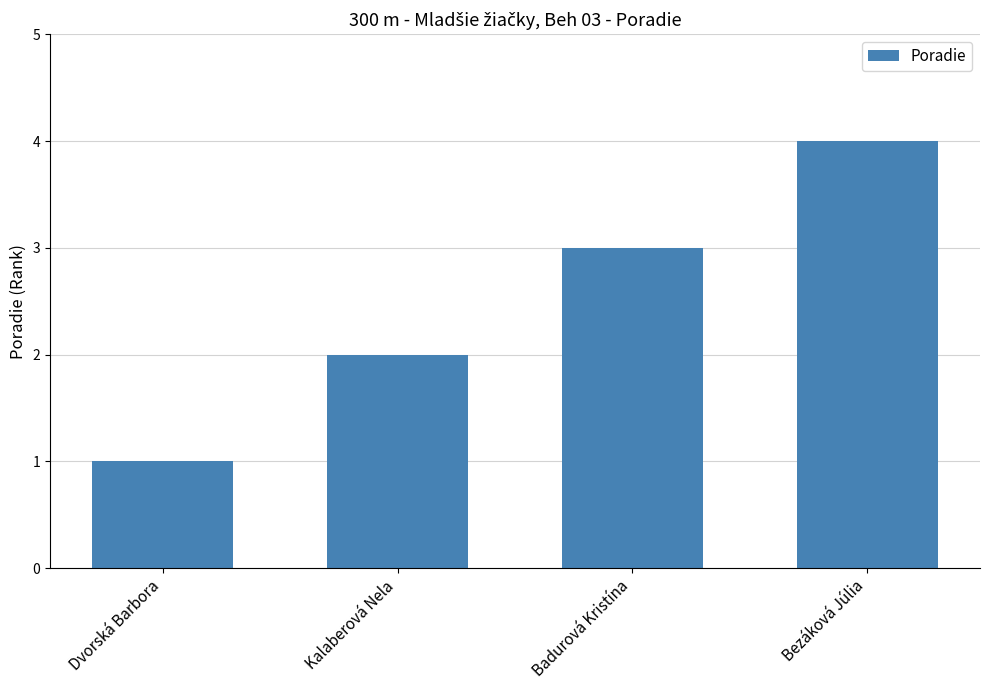

What is the greatest value displayed?

4